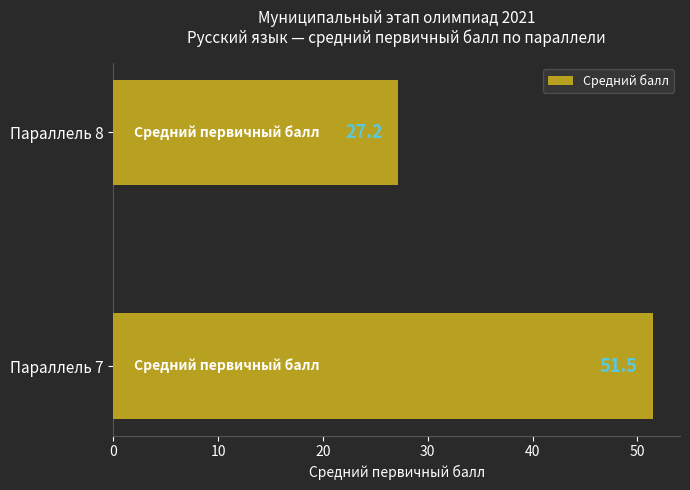

Which label corresponds to the smallest value in the chart?

Параллель 8